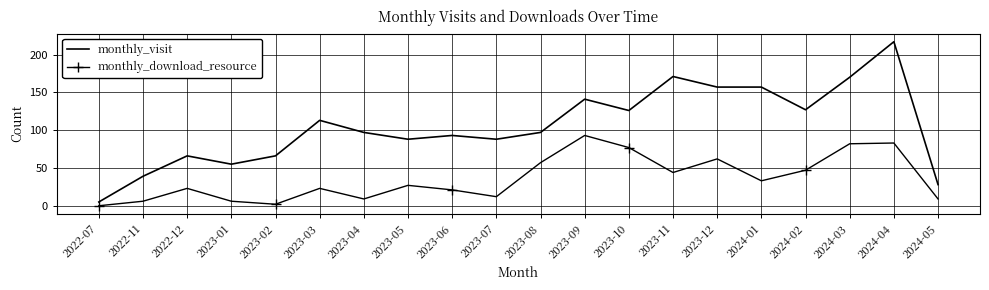

List the series in order of their peak value, highest first.

monthly_visit, monthly_download_resource